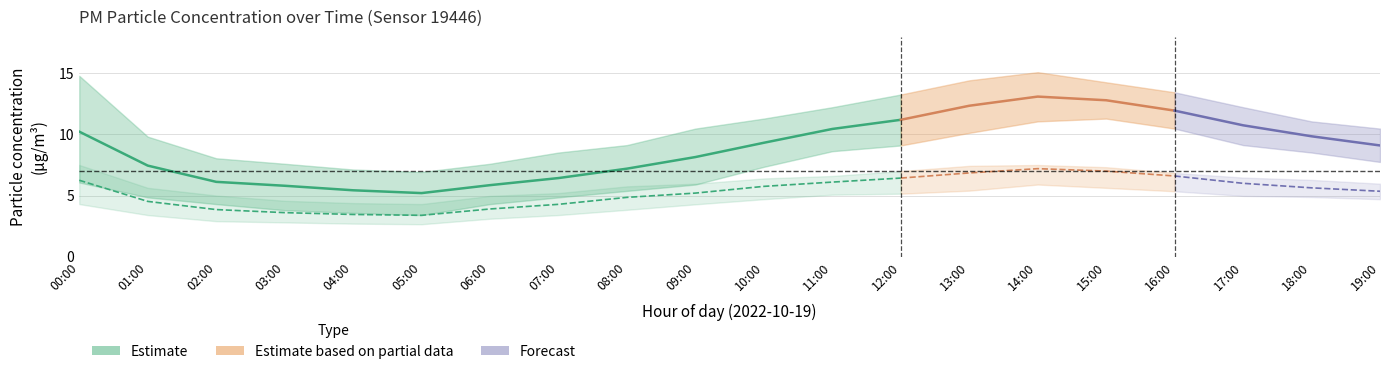

True or false: P1_mean has more than 1 interior local peaks.

False